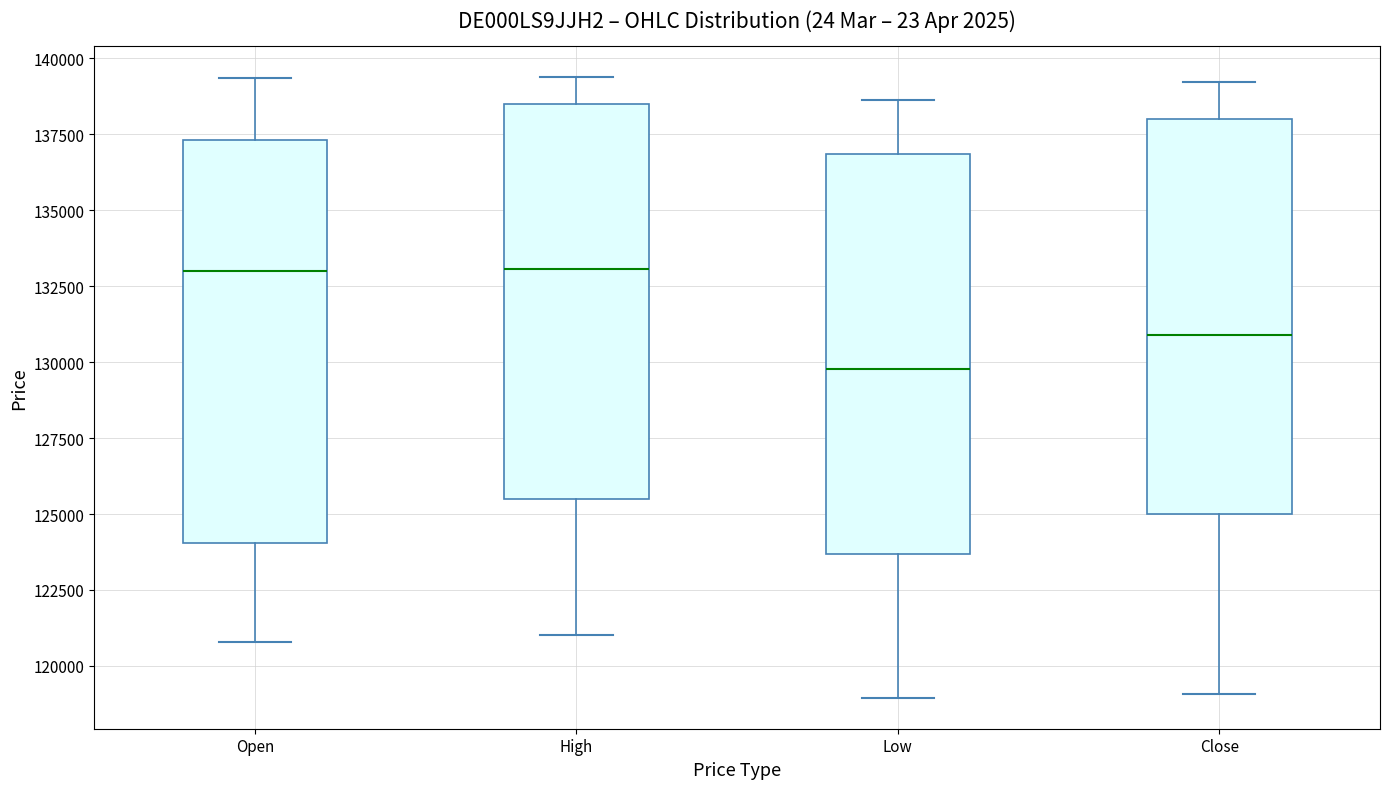

Reading left to right, read every box against the y-axis: the position of its median line, the range the box covers, and the ends of its whiskers. The values are not printed on the chart, so give them approximately, as read against the axis.

Open: median 133000, box 124000 to 137500, whiskers 121000 to 139500
High: median 133000, box 125500 to 138500, whiskers 121000 to 139500
Low: median 130000, box 123500 to 137000, whiskers 119000 to 138500
Close: median 131000, box 125000 to 138000, whiskers 119000 to 139000